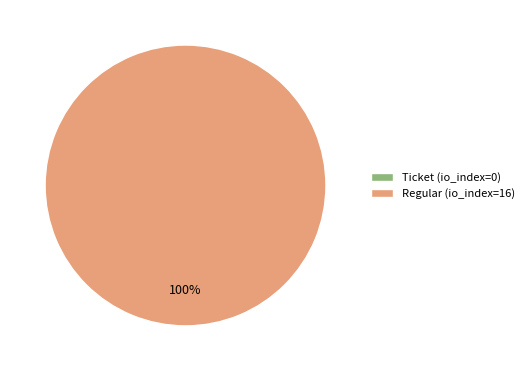

Which slice is the smallest?

Ticket (io_index=0)